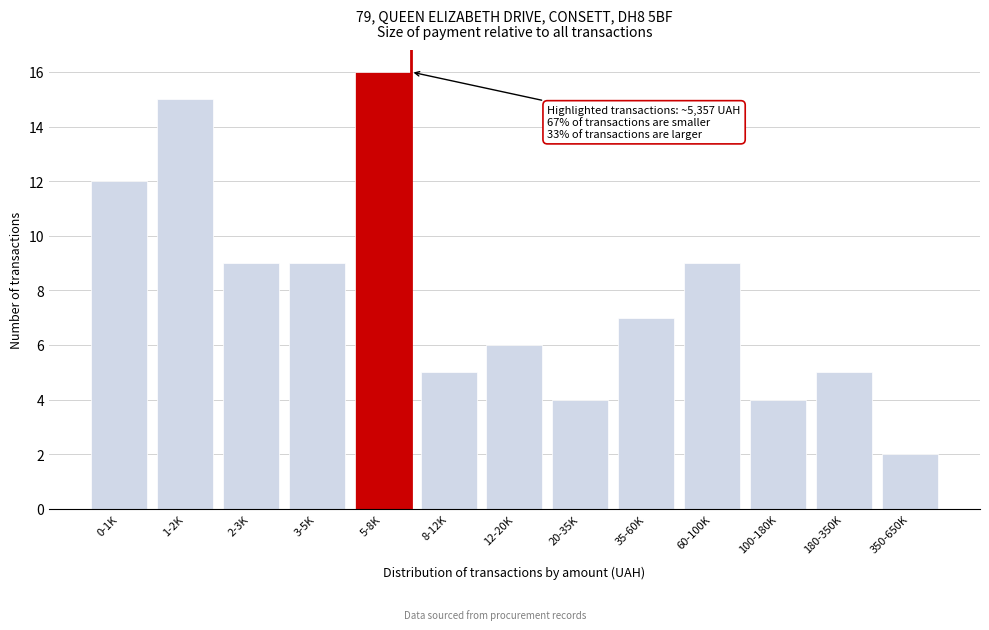

Reading right to left, transcribe all the data shown in this chart.

350-650K=2	180-350K=5	100-180K=4	60-100K=9	35-60K=7	20-35K=4	12-20K=6	8-12K=5	5-8K=16	3-5K=9	2-3K=9	1-2K=15	0-1K=12